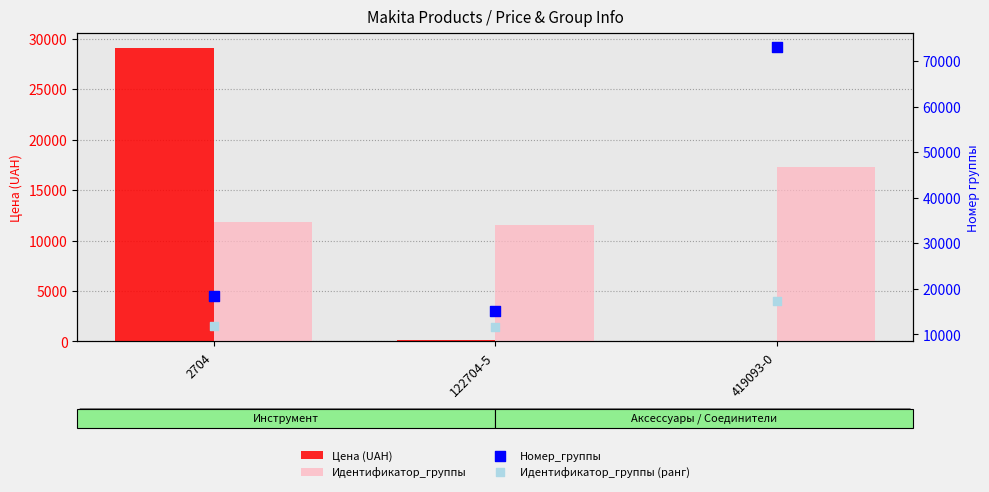

Which series reaches the maximum Y coordinate?

Номер_группы